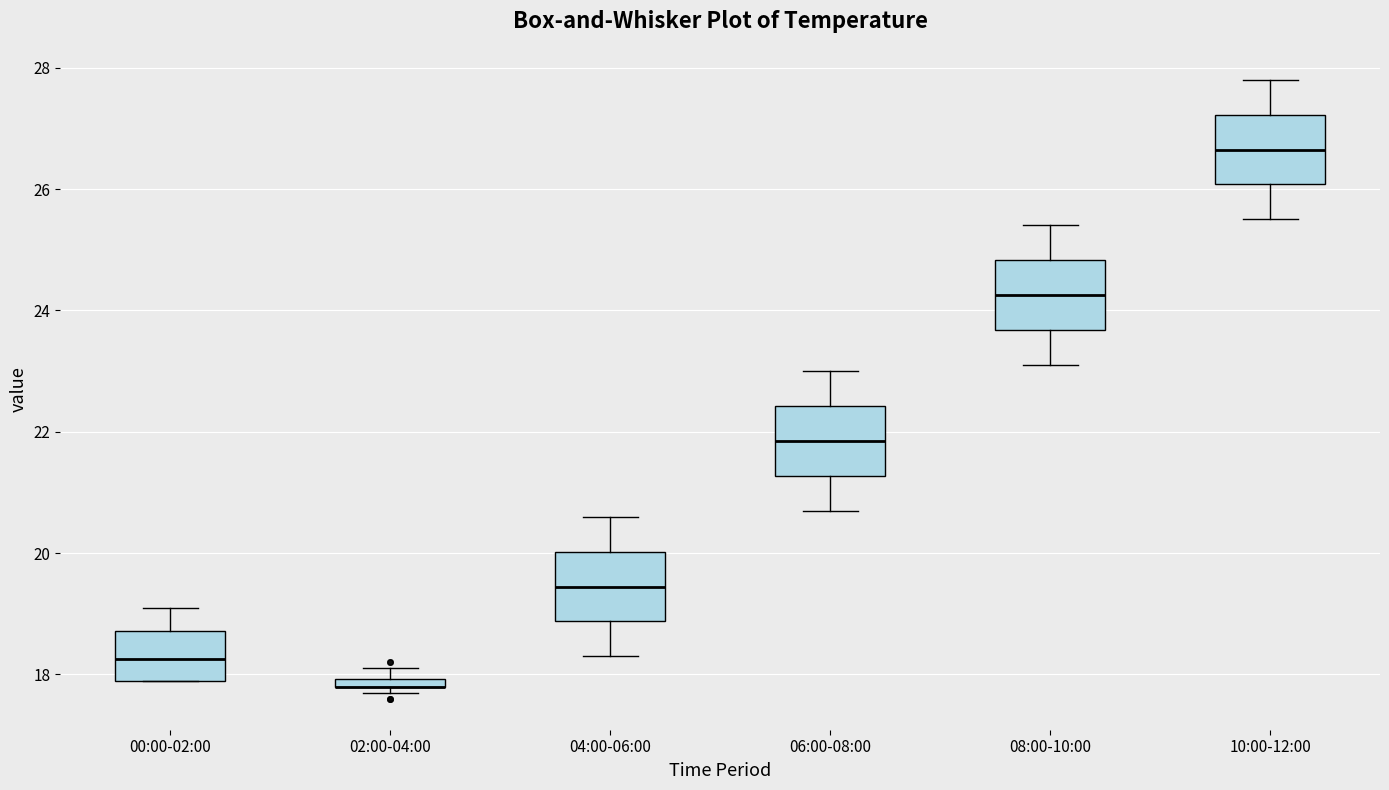

Where is the upper edge of the box for 10:00-12:00 on the y-axis? The values are not printed on the chart, so give them approximately, as read against the axis.

27.2